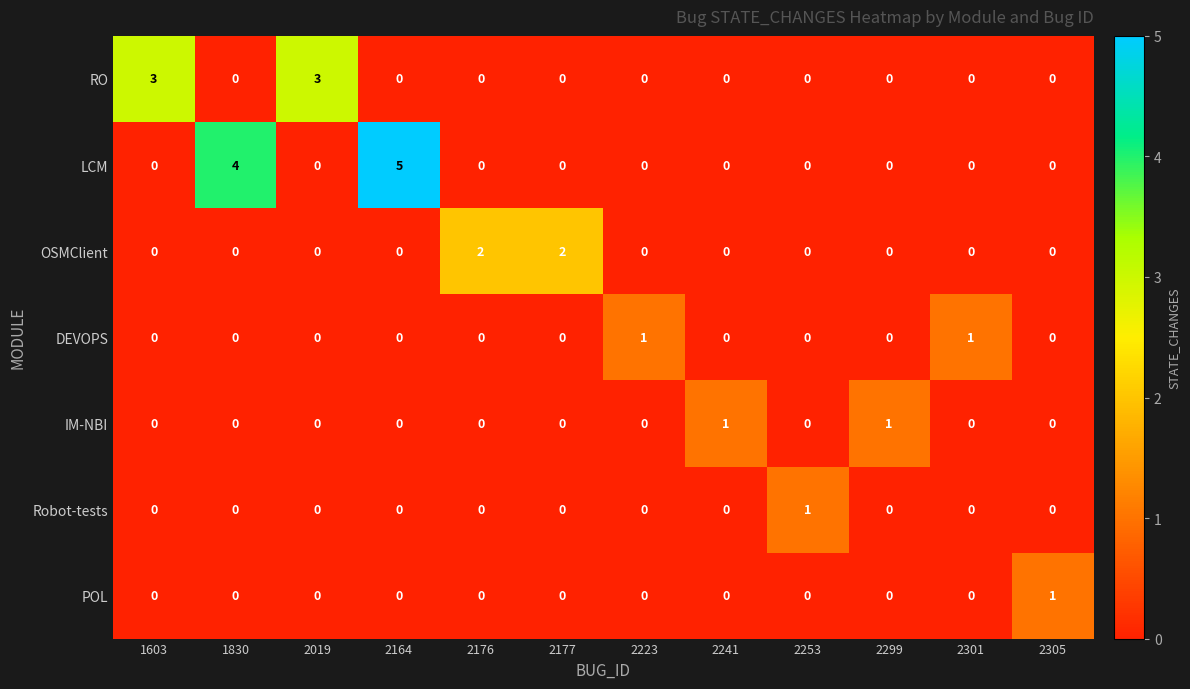

Which series has the largest total across all categories?

LCM